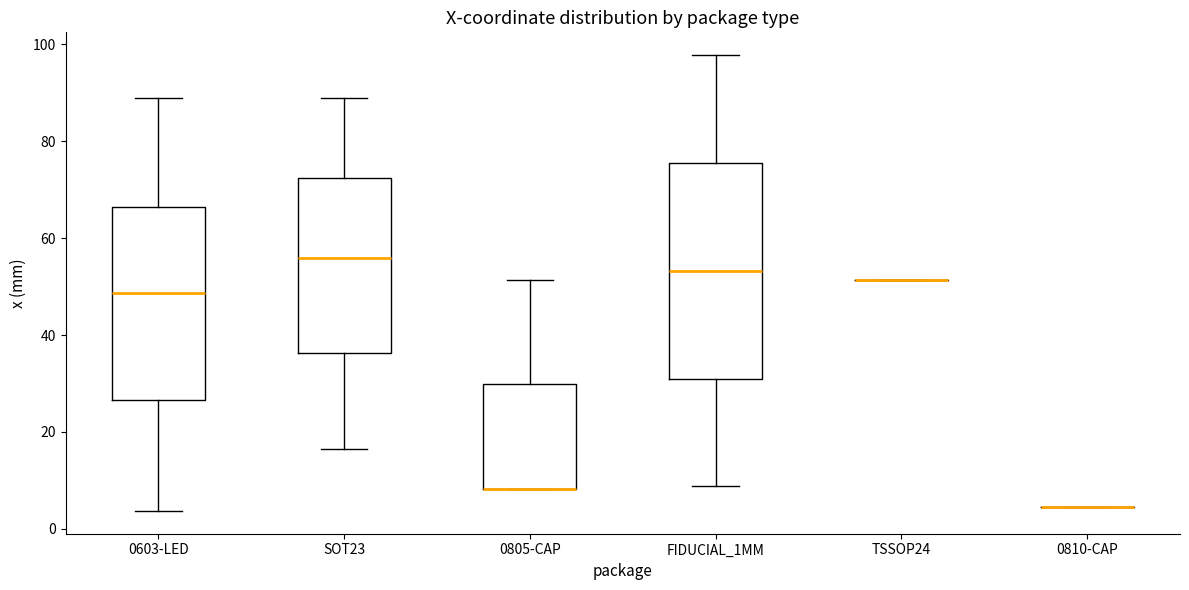

Which box is the tallest, from its lower edge to its upper edge?

FIDUCIAL_1MM